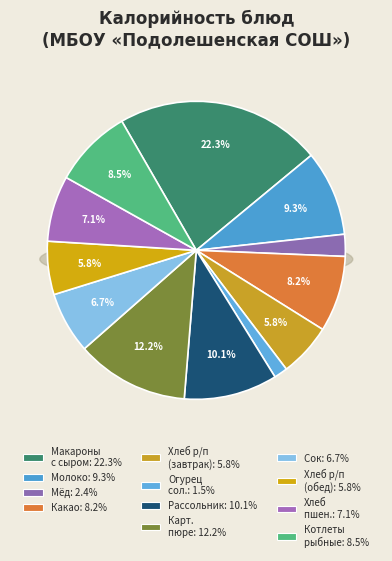

To the nearest percent, what is the average slice percentage?

8%